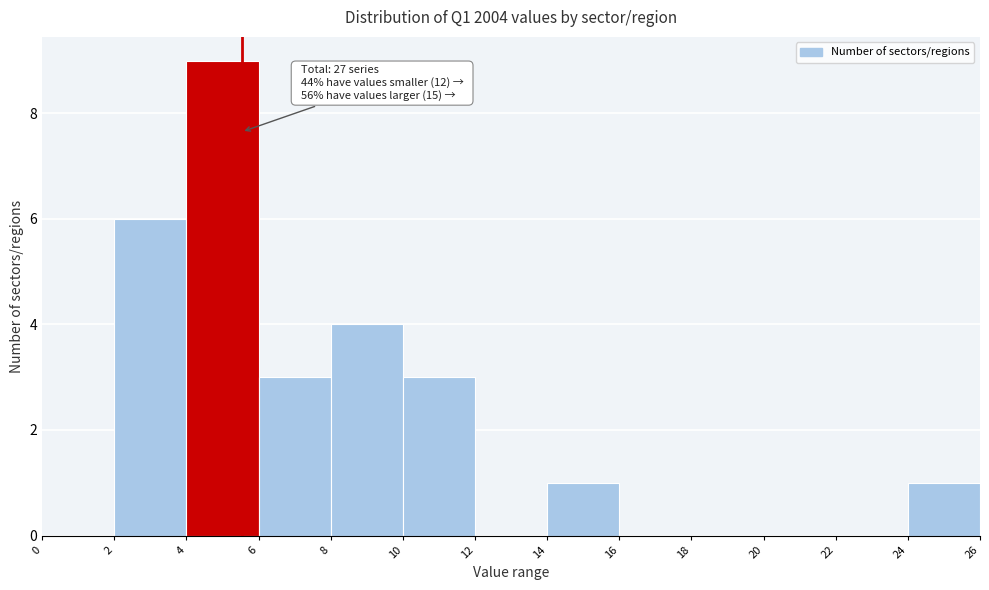

Over which range of the x-axis is the bar tallest?

4 to 6